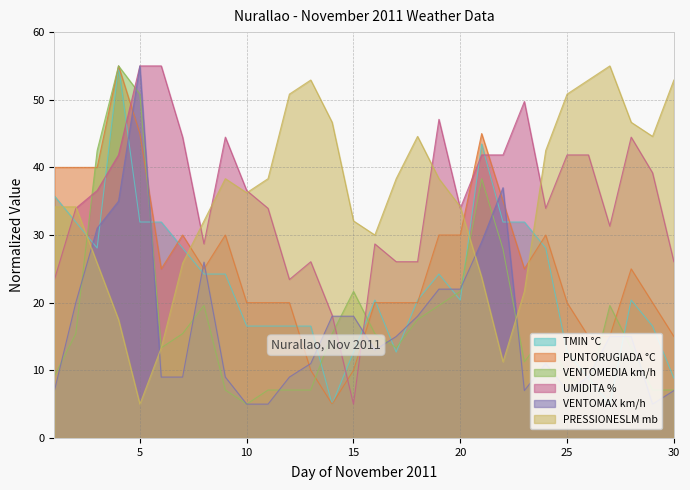

The VENTOMEDIA km/h series shows 15.4 at 14. True or false?

True